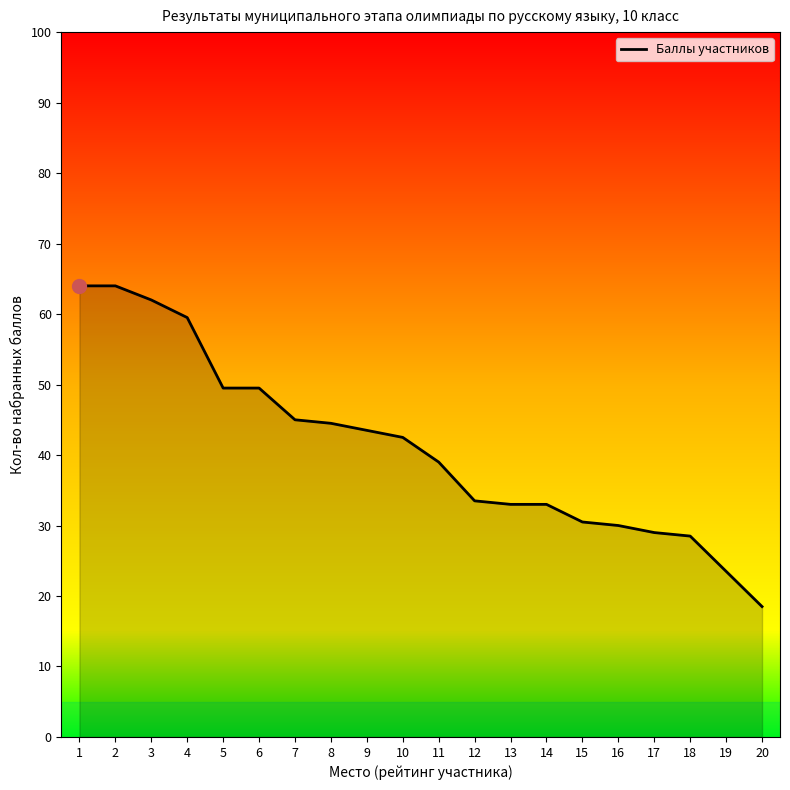

Count the number of values greater than 42.

10